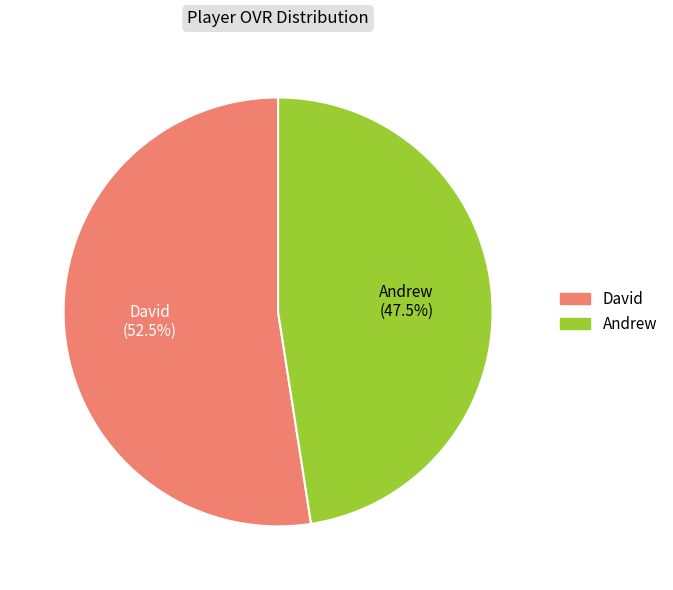

Does any single category account for the majority?

Yes